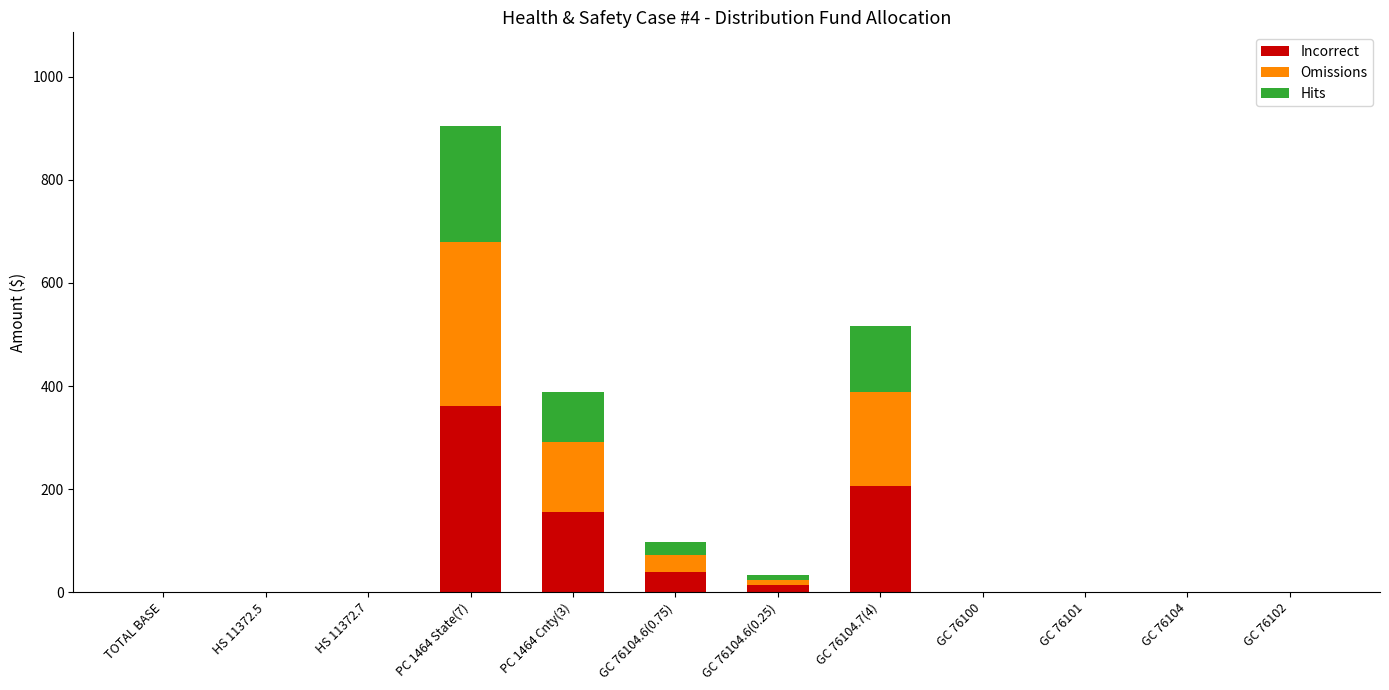

What is the sum of the Incorrect values at HS 11372.7 and GC 76104.6(0.75)?

38.8